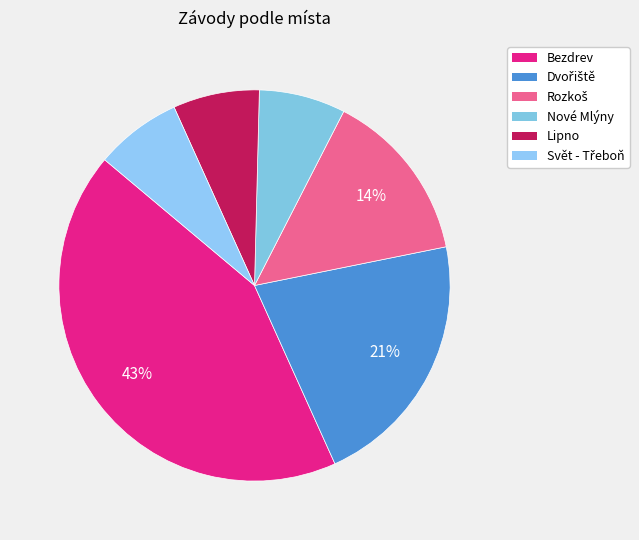

Count the number of slices in the pie.

6